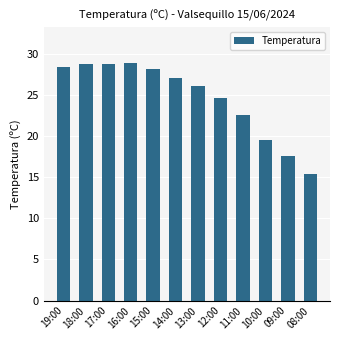

Count the number of categories in the chart.

12